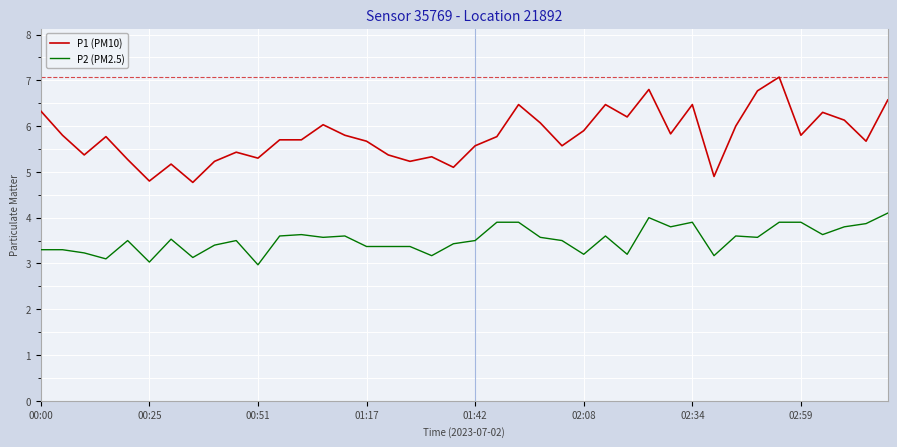

Reading left to right, what are all the values shown in this chart?

P1 (PM10): 6.3	5.8	5.4	5.8	5.3	4.8	5.2	4.8	5.2	5.4	5.3	5.7	5.7	6.0	5.8	5.7	5.4	5.2	5.3	5.1	5.6	5.8	6.5	6.1	5.6	5.9	6.5	6.2	6.8	5.8	6.5	4.9	6.0	6.8	7.1	5.8	6.3	6.1	5.7	6.6
P2 (PM2.5): 3.3	3.3	3.2	3.1	3.5	3.0	3.5	3.1	3.4	3.5	3.0	3.6	3.6	3.6	3.6	3.4	3.4	3.4	3.2	3.4	3.5	3.9	3.9	3.6	3.5	3.2	3.6	3.2	4.0	3.8	3.9	3.2	3.6	3.6	3.9	3.9	3.6	3.8	3.9	4.1